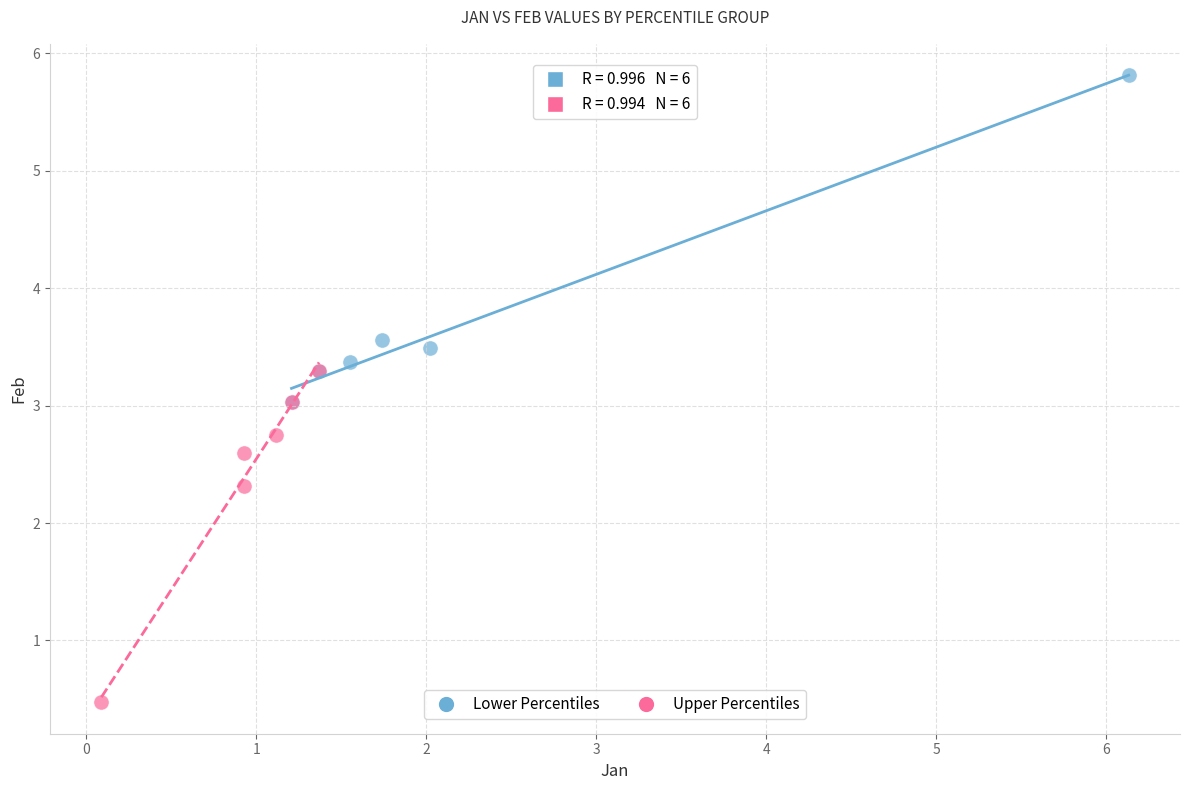

Which series has the widest spread of Y values?

Upper Percentiles